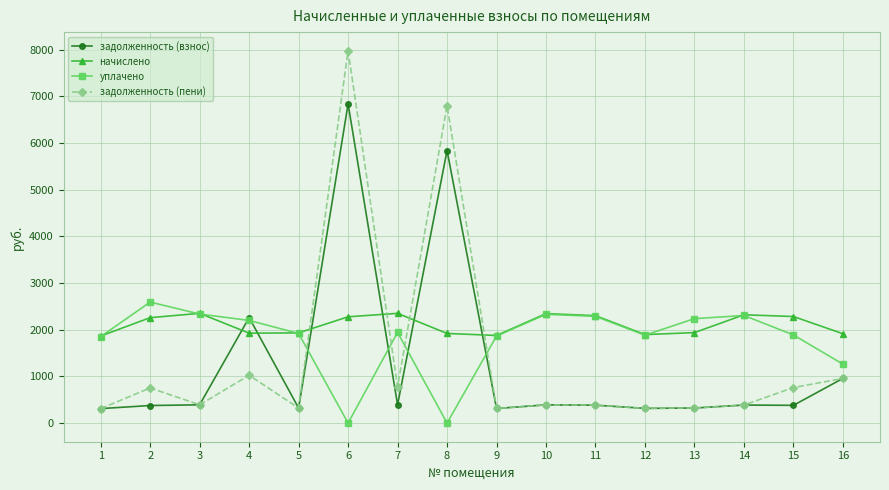

Which series has the widest spread of values?

задолженность (пени)